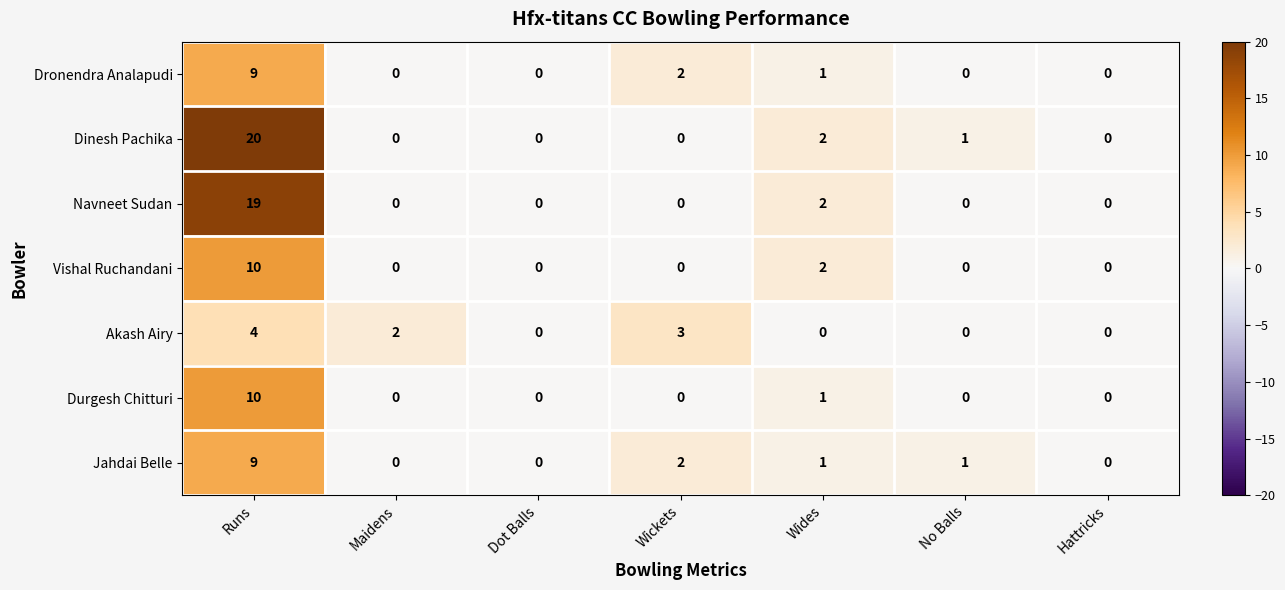

Count the number of data series in this chart.

7